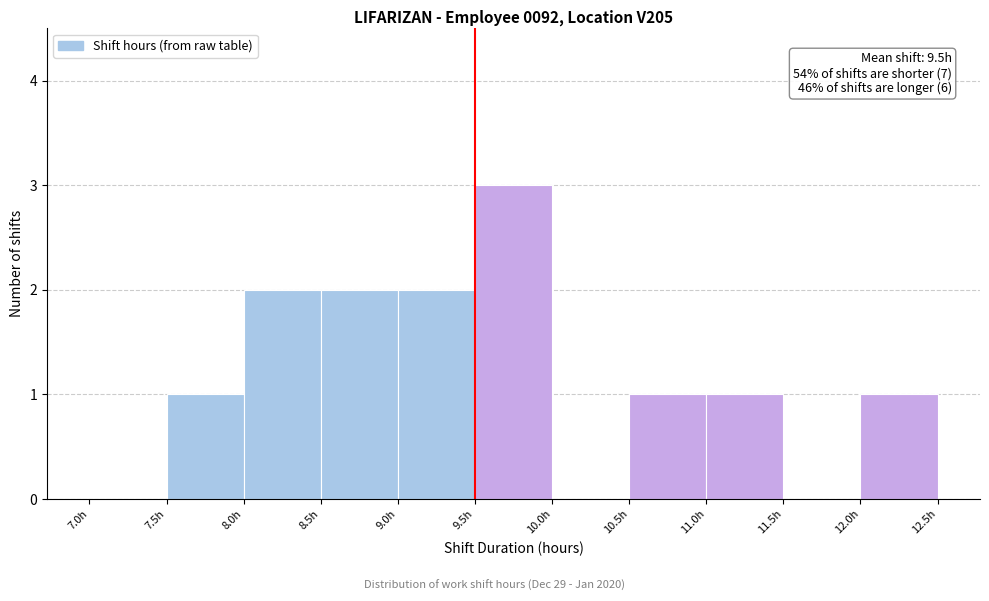

Which range on the x-axis has the tallest bar?

9.5 to 10.0